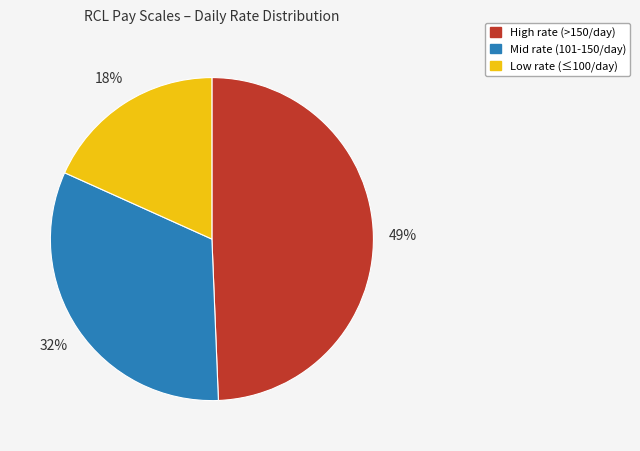

What percentage is the High rate (>150/day) slice, to the nearest percent?

49%